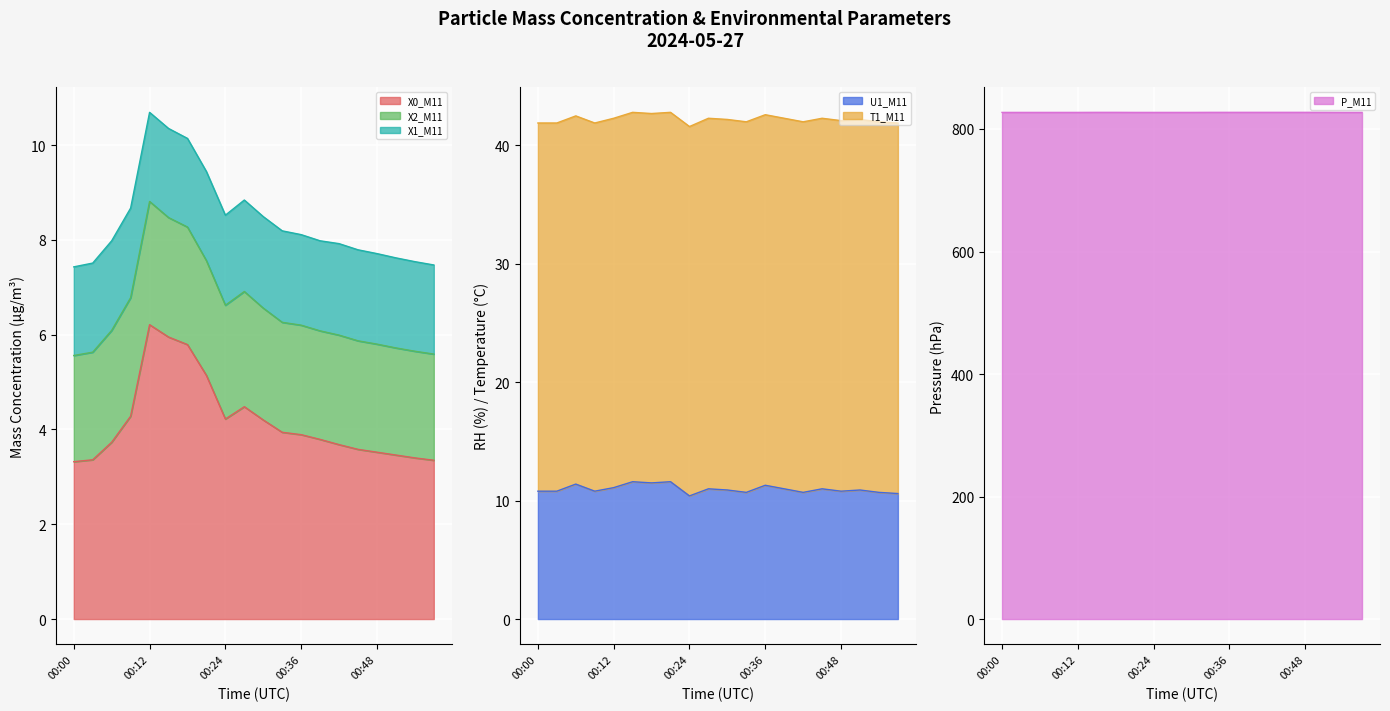

Count the number of categories in the chart.

20